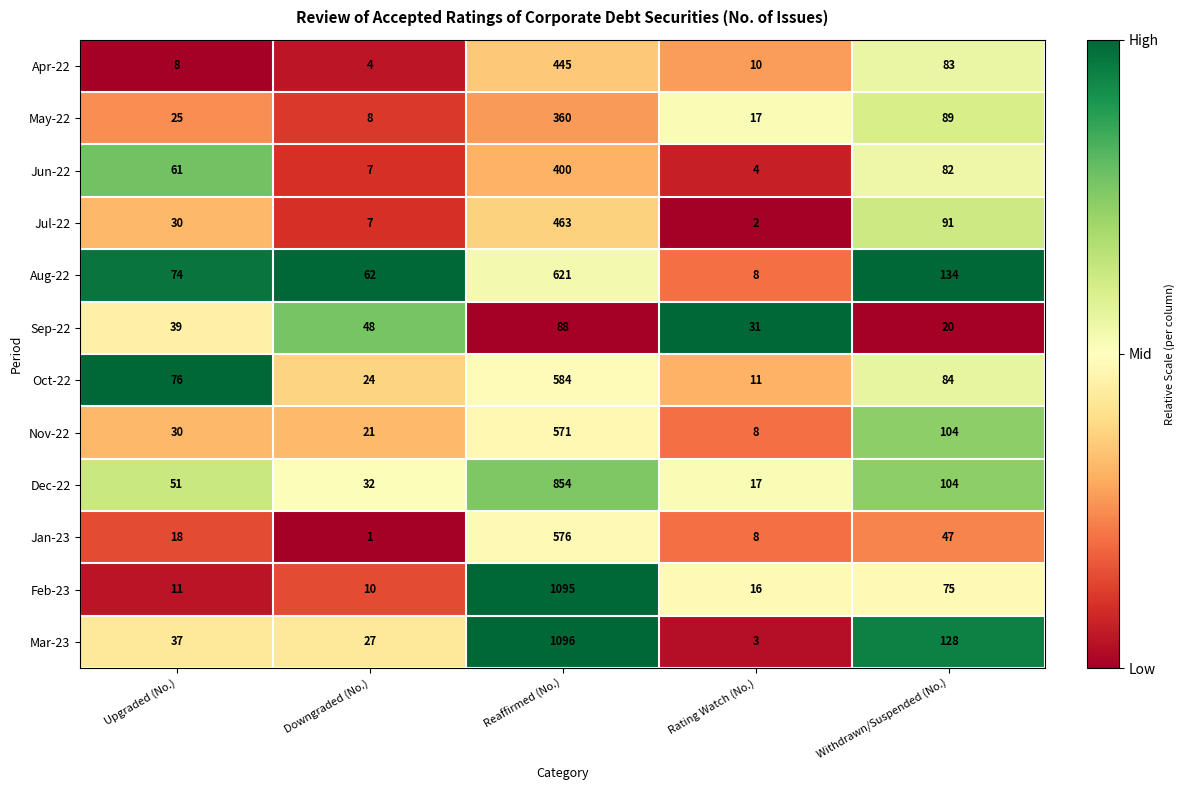

What is the sum of all Nov-22 values?

734